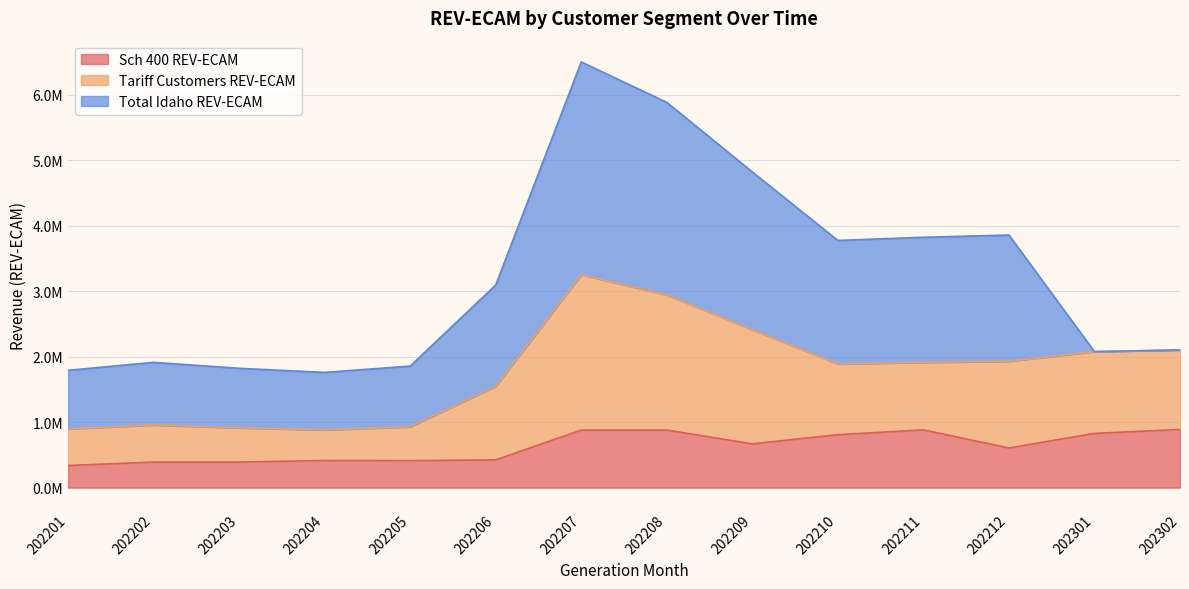

The value of Tariff Customers REV-ECAM at 202205 is 927726.7. True or false?

True